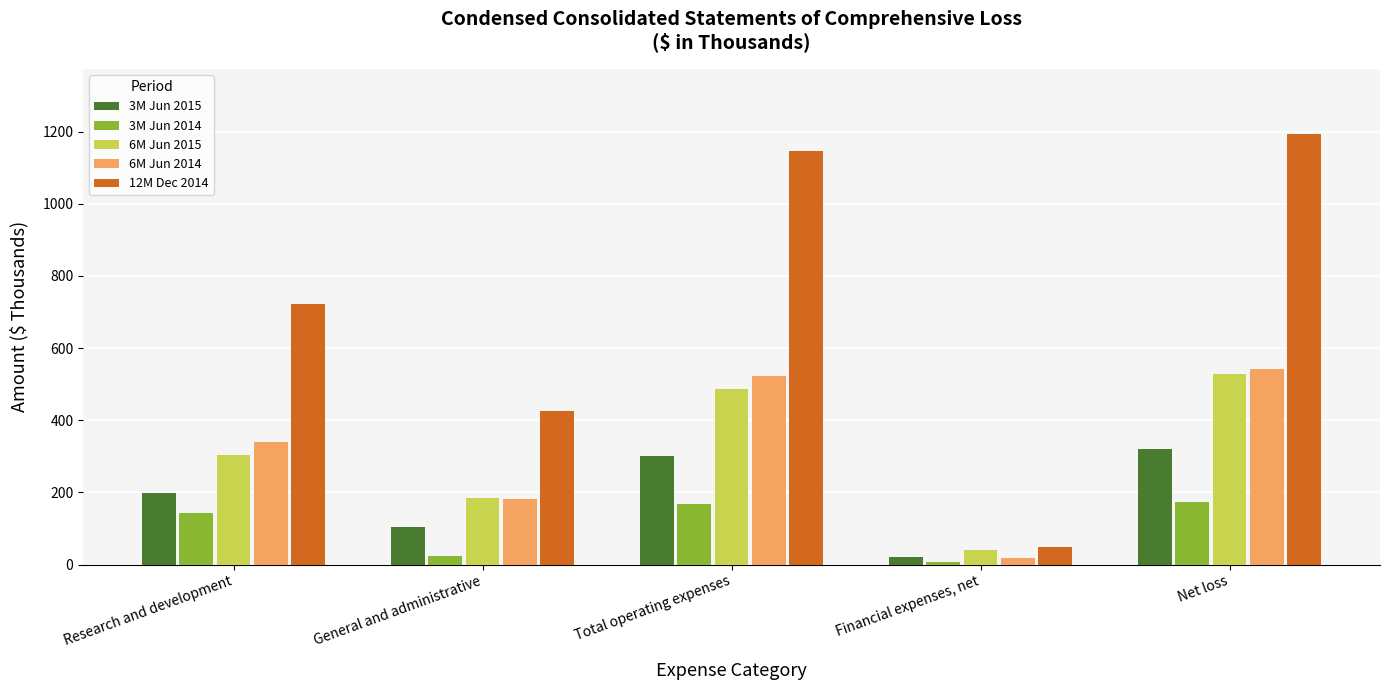

Which series changed the most between Research and development and Net loss?

12M Dec 2014